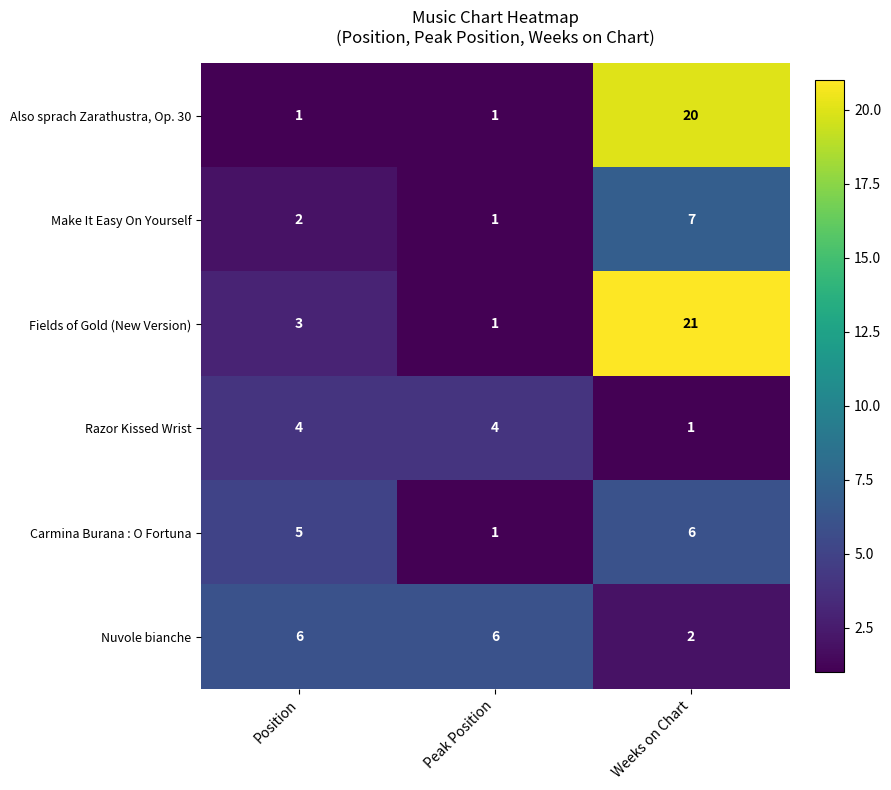

Reading left to right, what are all the values shown in this chart?

Also sprach Zarathustra, Op. 30: Position=1	Peak Position=1	Weeks on Chart=20
Make It Easy On Yourself: Position=2	Peak Position=1	Weeks on Chart=7
Fields of Gold (New Version): Position=3	Peak Position=1	Weeks on Chart=21
Razor Kissed Wrist: Position=4	Peak Position=4	Weeks on Chart=1
Carmina Burana : O Fortuna: Position=5	Peak Position=1	Weeks on Chart=6
Nuvole bianche: Position=6	Peak Position=6	Weeks on Chart=2